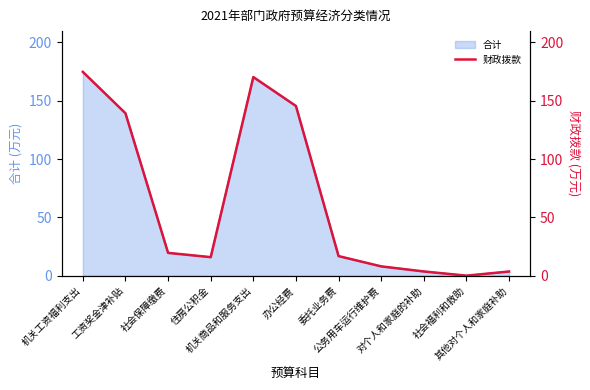

Reading right to left, what are all the values shown in this chart?

3.6	0.0	3.6	8.0	16.8	145.4	170.2	15.9	19.6	139.2	174.7